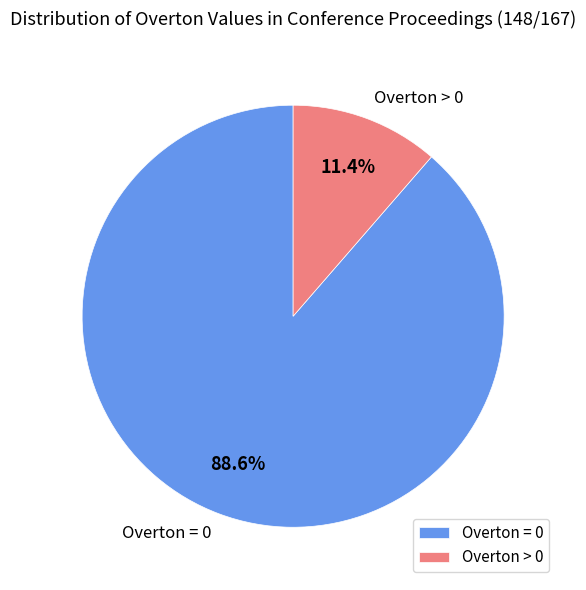

Which category accounts for the majority?

Overton = 0